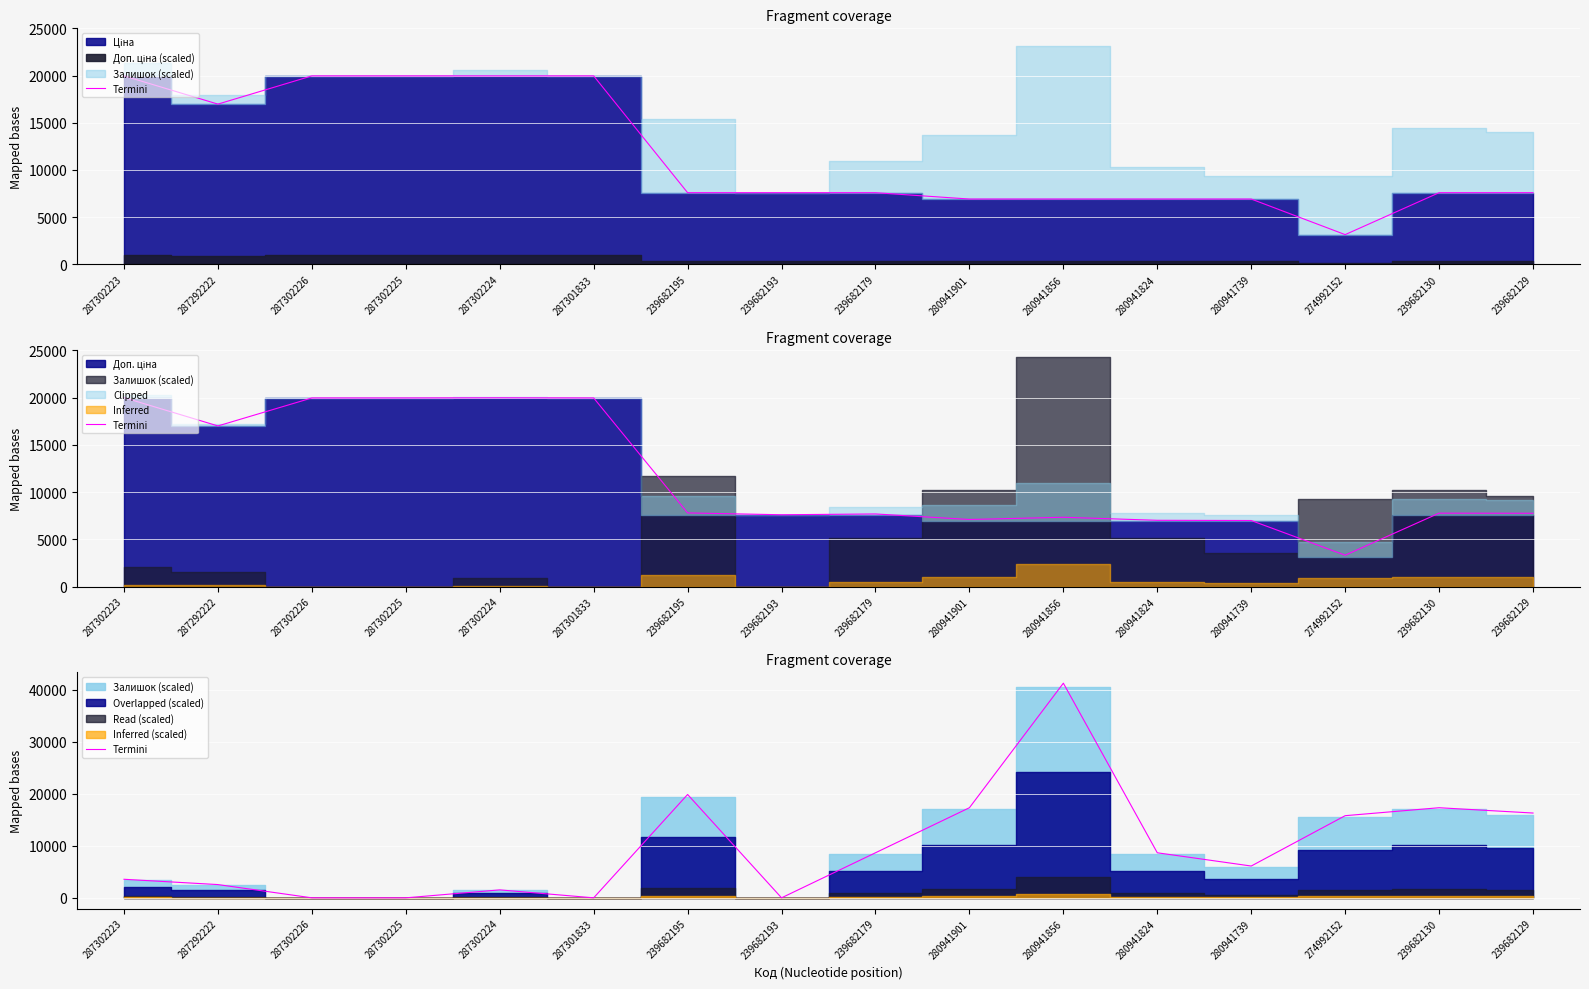

What is the ratio of the value at 280941901 to the value at 280941856?

0.4